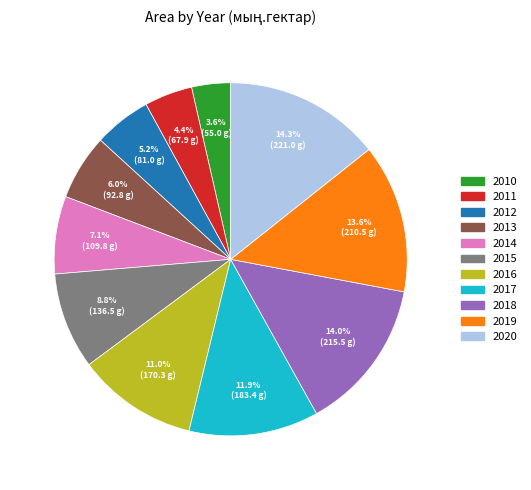

Does 2017 represent more than half of the total?

No